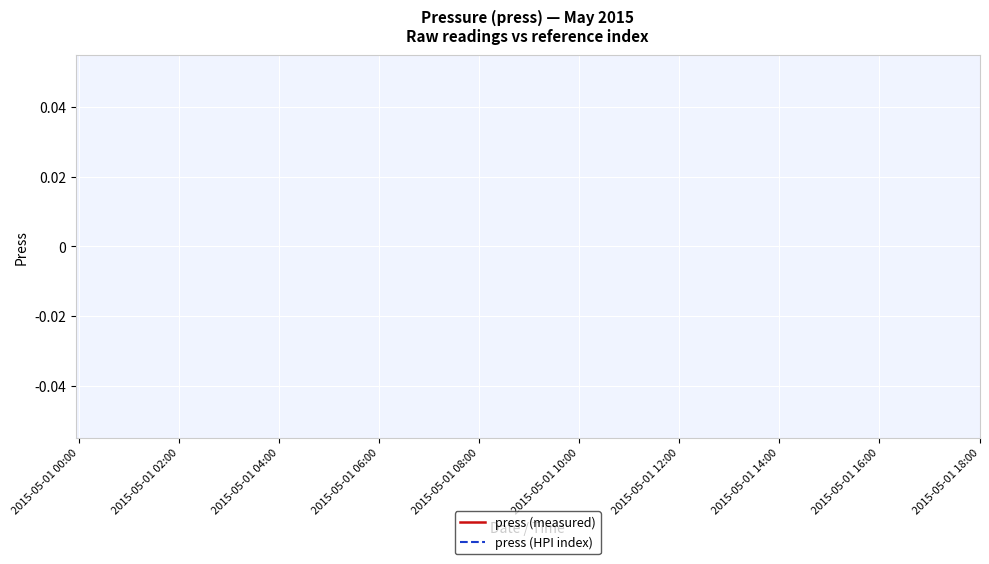

What are all the series names shown in the legend?

press (measured), press (HPI index)